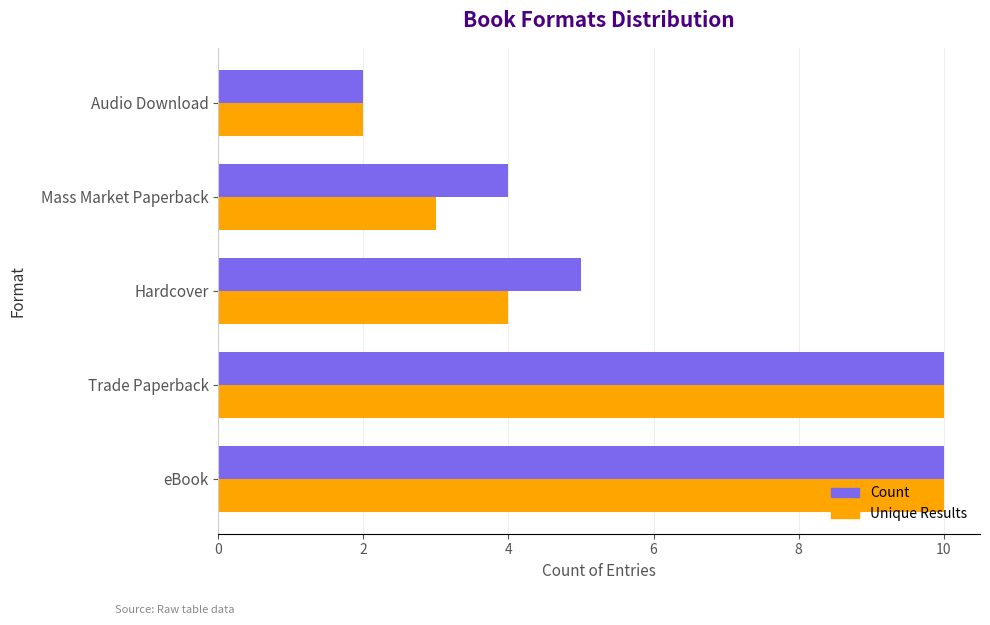

What is the total value across all series at eBook?

20